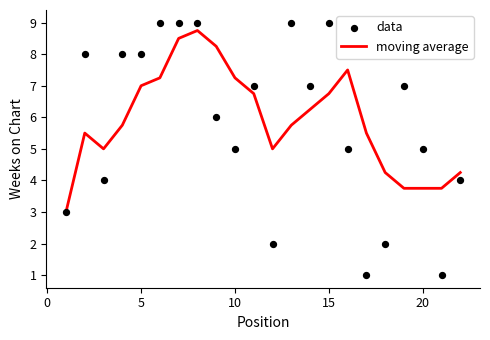

At how many categories does at least one series exceed 6?

14